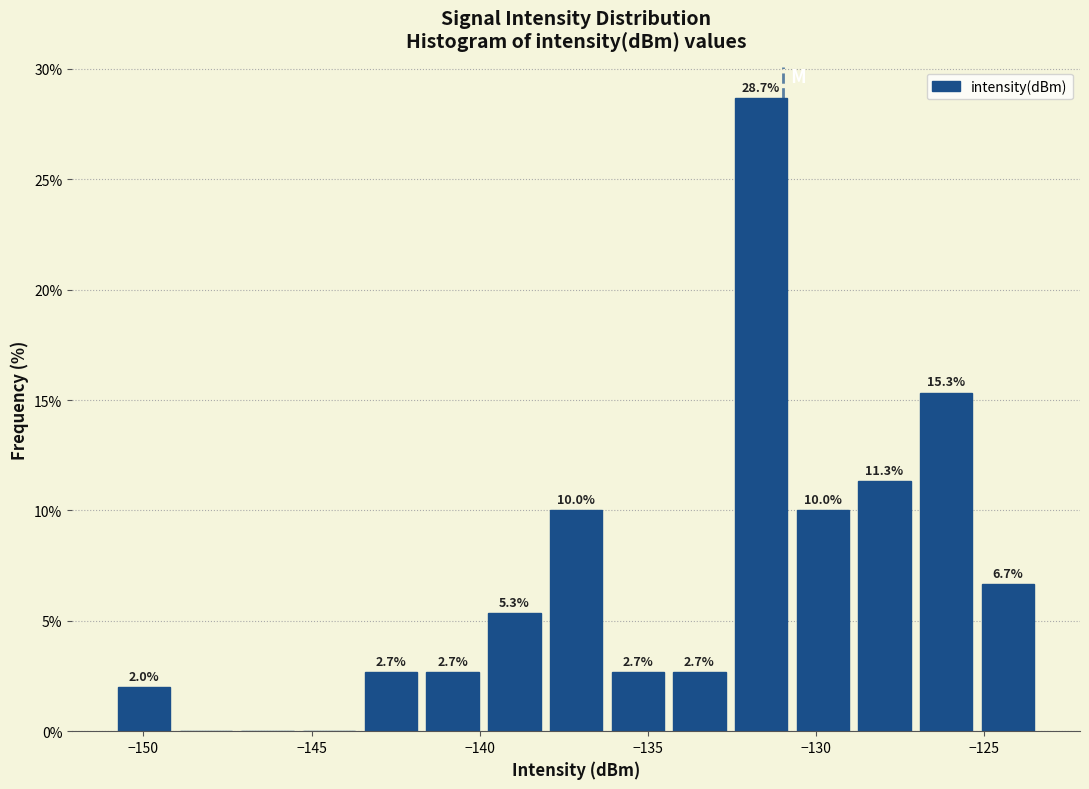

Read against the x-axis, roughly where is the centre of the tallest bar?

-131.5